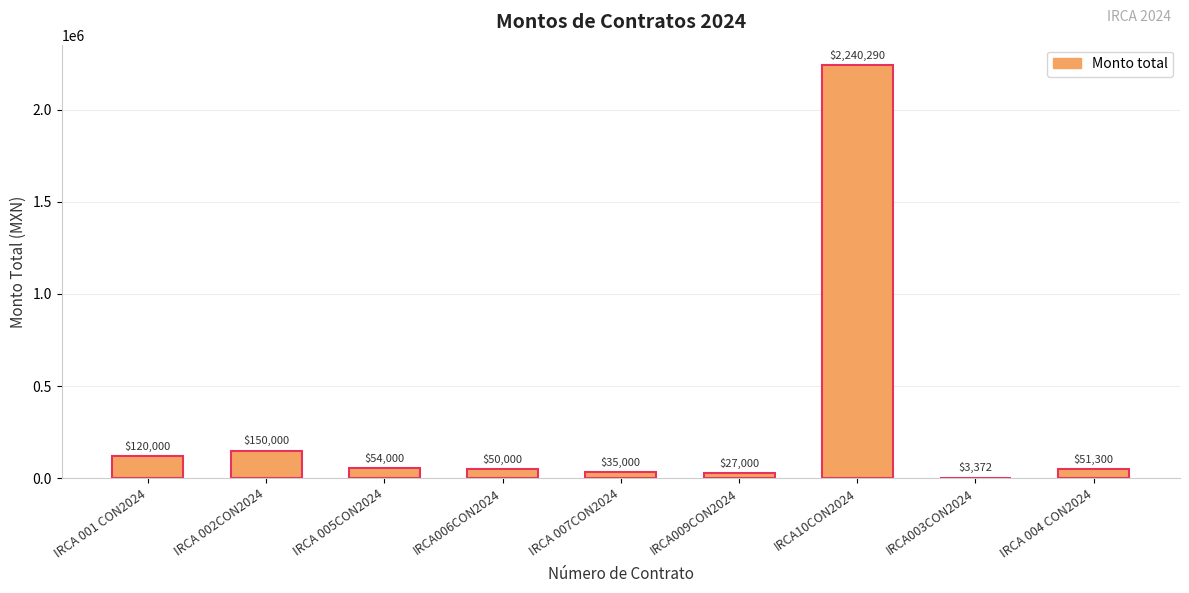

True or false: the data shows 3792785.4 at IRCA10CON2024.

False